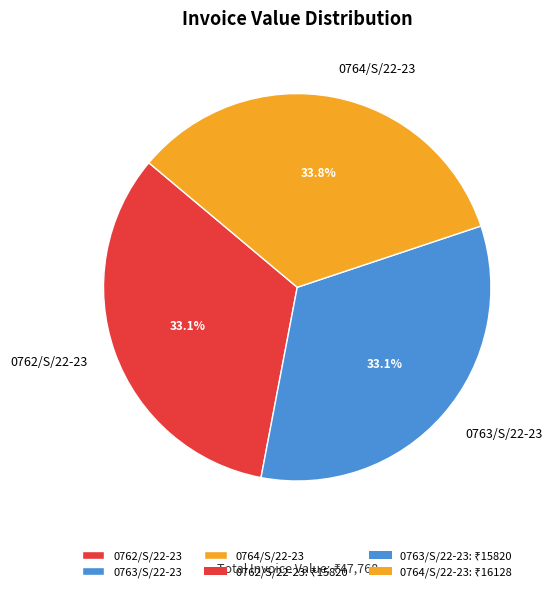

Which slice is the largest?

0764/S/22-23